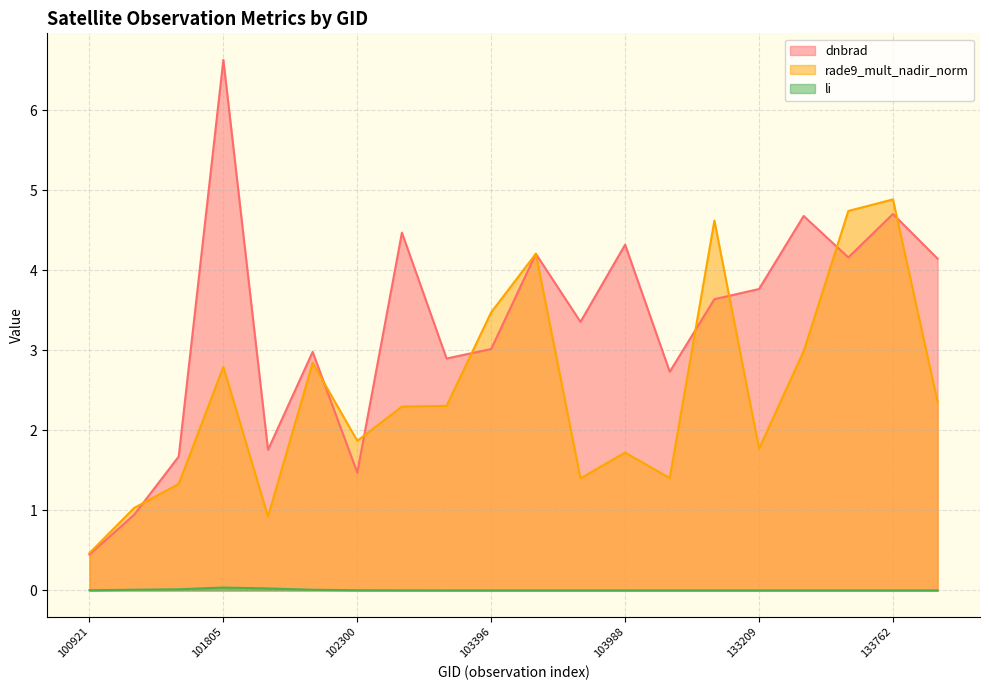

At which category does rade9_mult_nadir_norm reach its first local valley?

101917